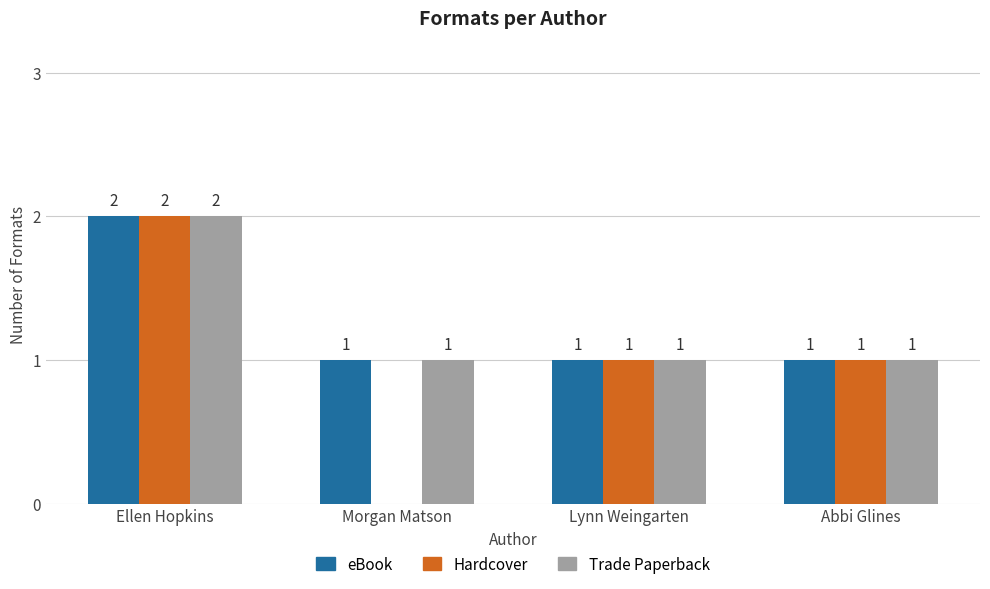

How many Trade Paperback values are between 1 and 2?

4